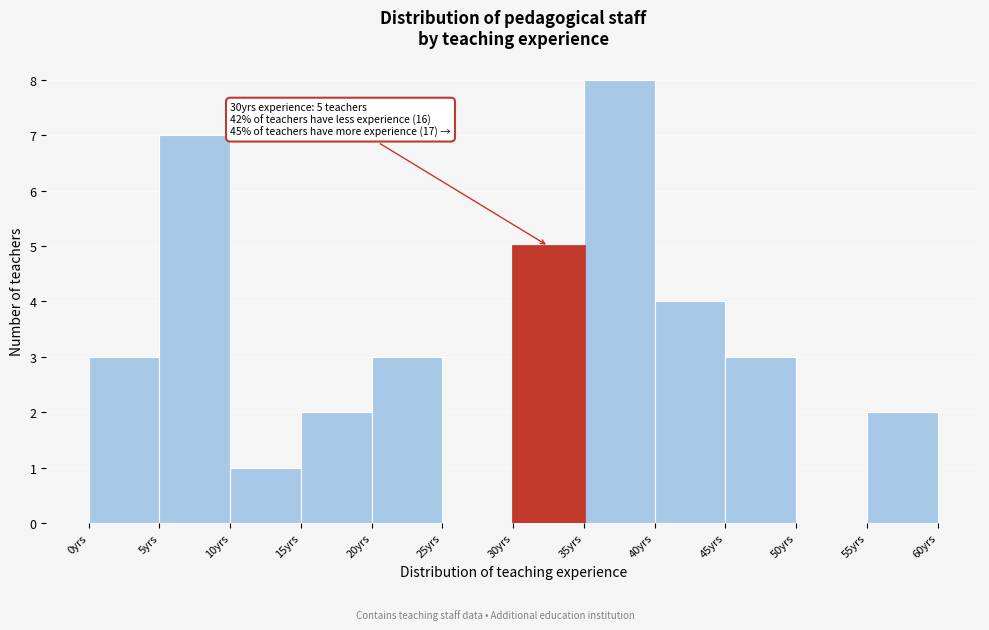

Over which range of the x-axis is the bar tallest?

35 to 40